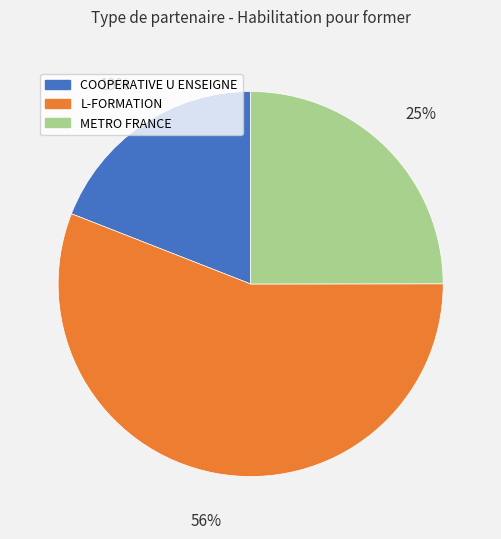

What is the smallest slice in the pie chart?

COOPERATIVE U ENSEIGNE